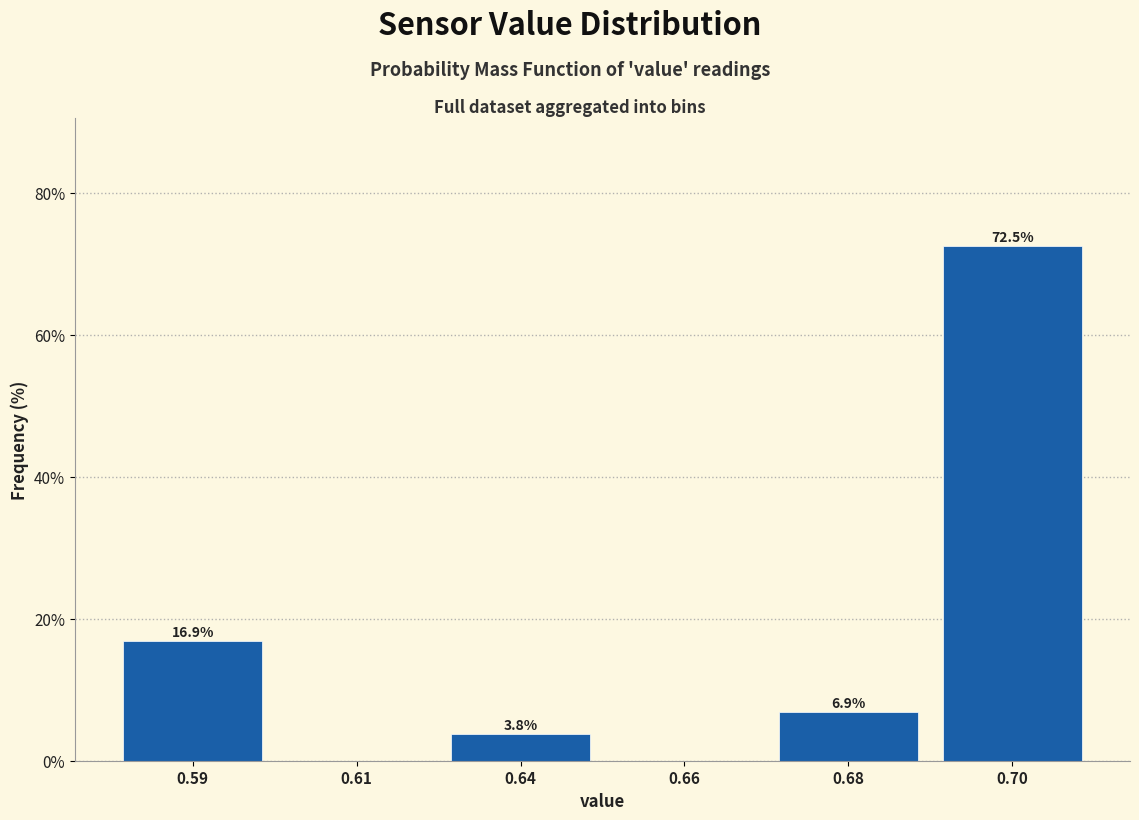

Reading left to right, what are all the values shown in this chart?

0.59=16.9	0.61=0.0	0.64=3.8	0.66=0.0	0.68=6.9	0.70=72.5